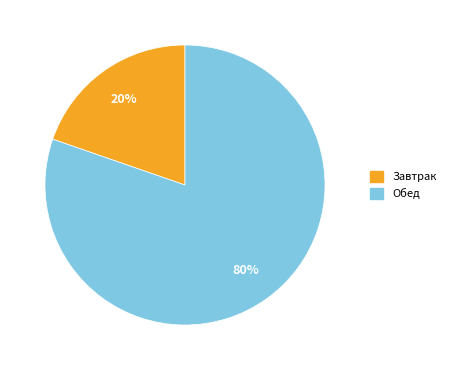

To the nearest percent, what portion does Завтрак represent?

20%